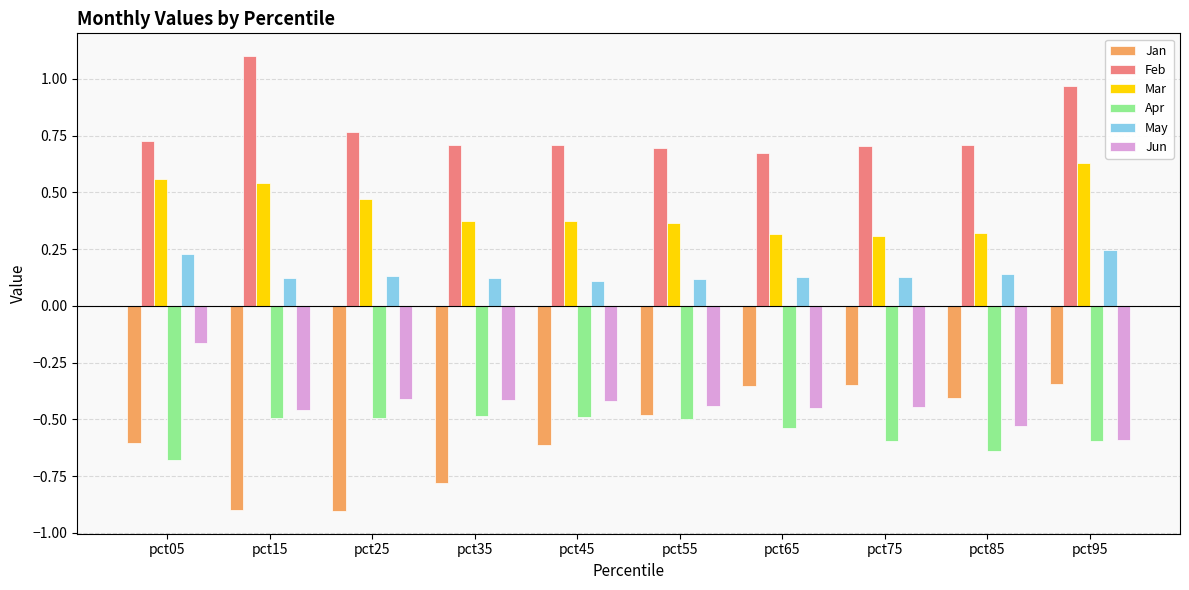

Is it true that May equals 0.1 at pct55?

True